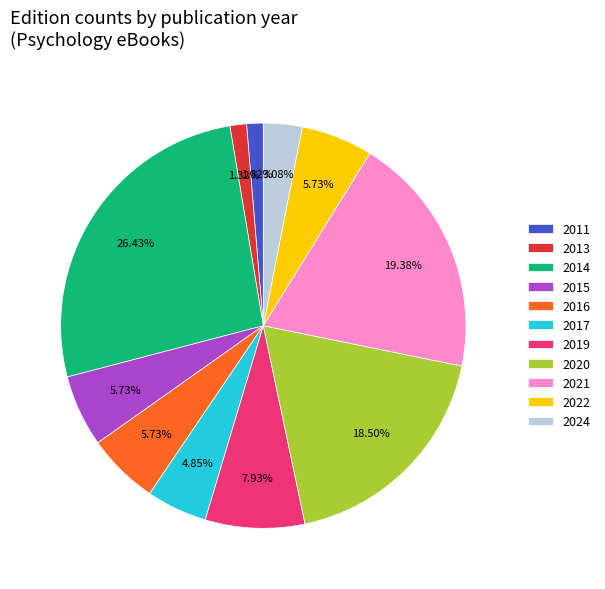

Which slice is the largest?

2014